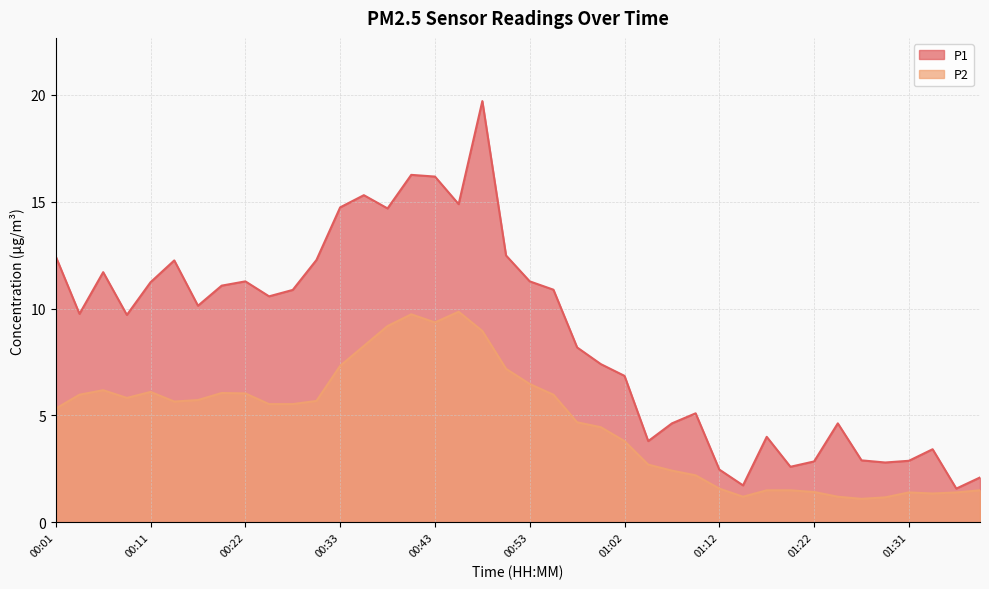

How many lines are shown in the chart?

2